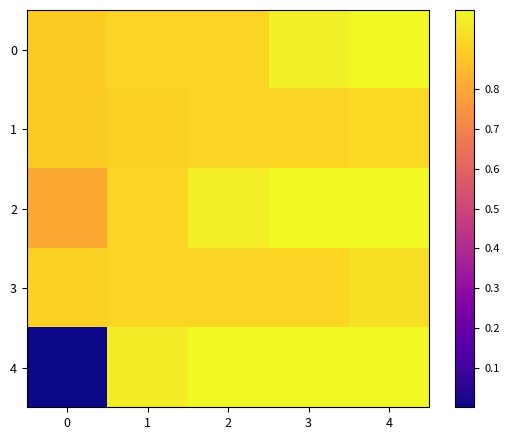

Which series has the widest spread of values?

4